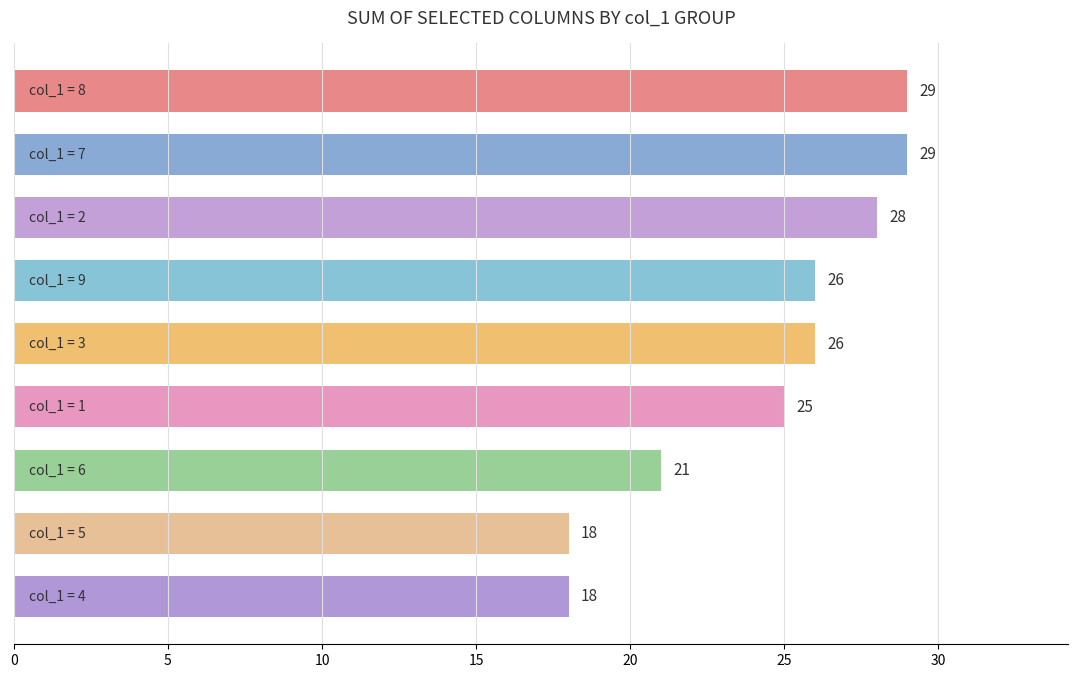

Reading top to bottom, transcribe all the data shown in this chart.

29	29	28	26	26	25	21	18	18